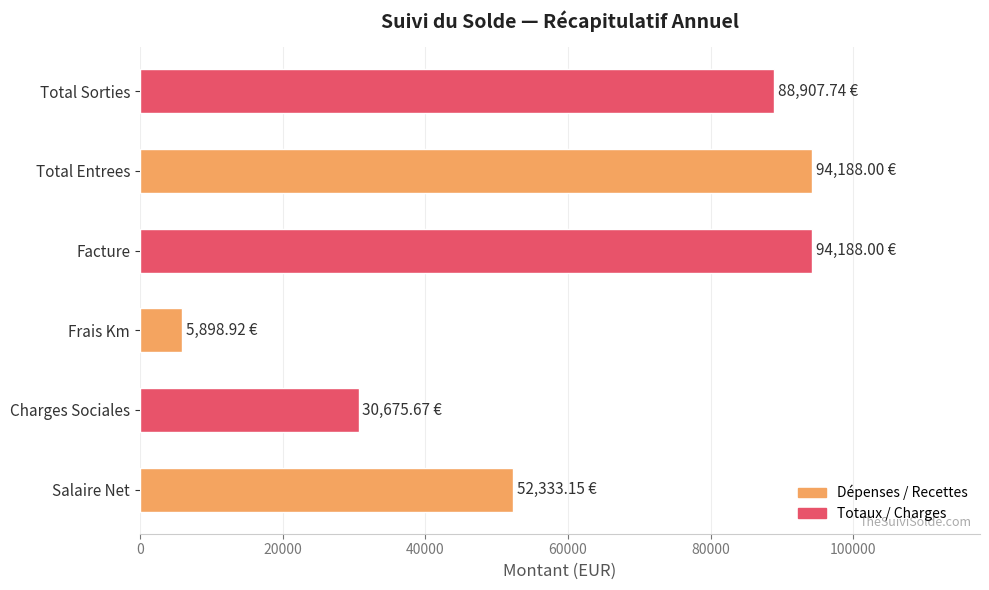

What is the change in value from Frais Km to Facture?

+88289.1